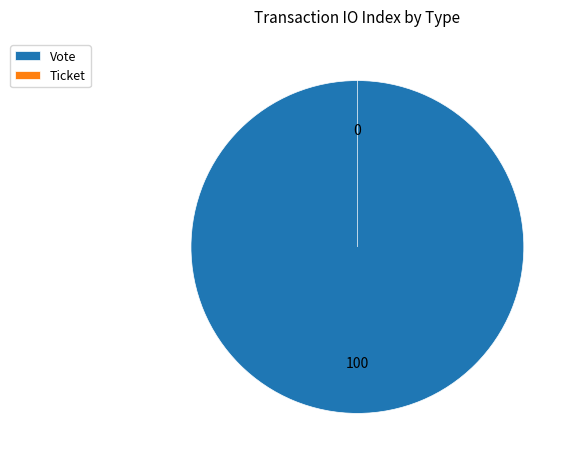

True or false: Vote accounts for 100% of the total.

True